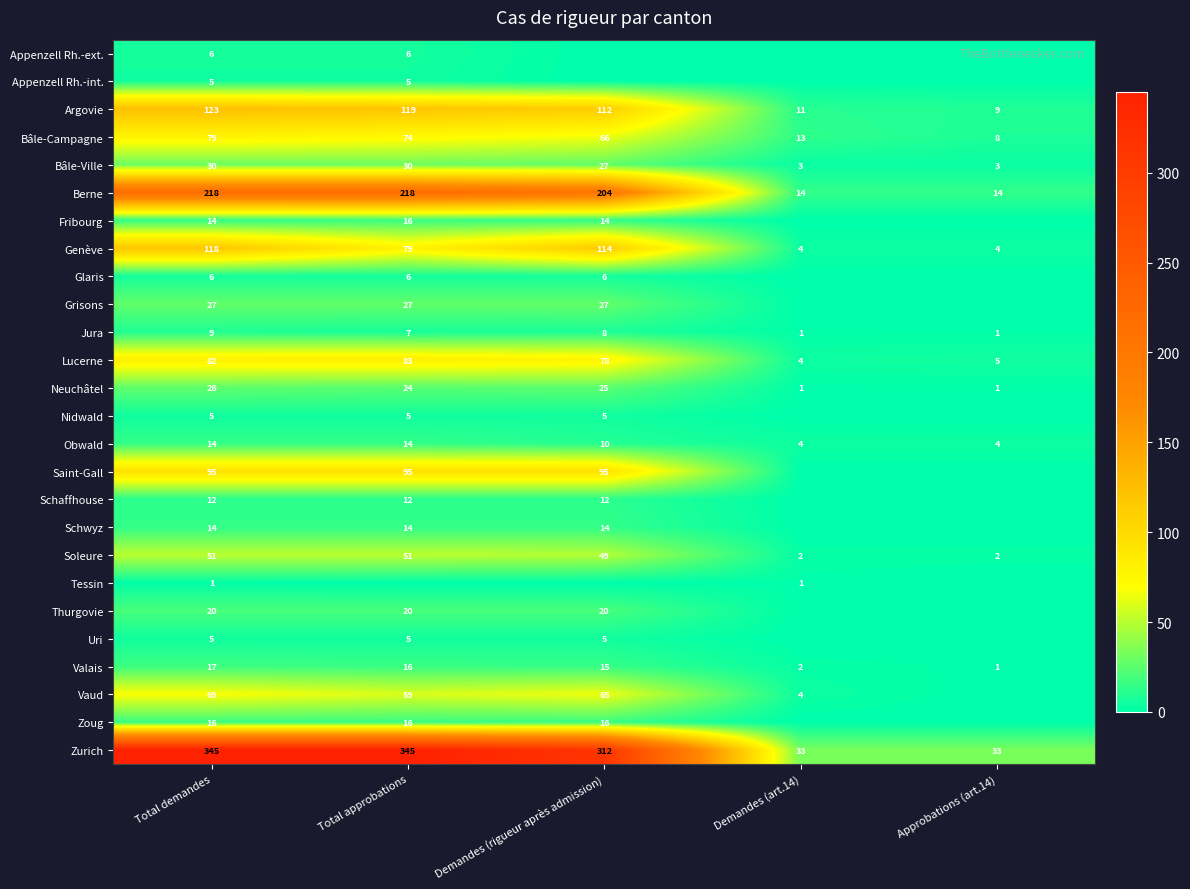

Is the value of Thurgovie at Total approbations greater than the value of Neuchâtel at Demandes (art.14)?

Yes